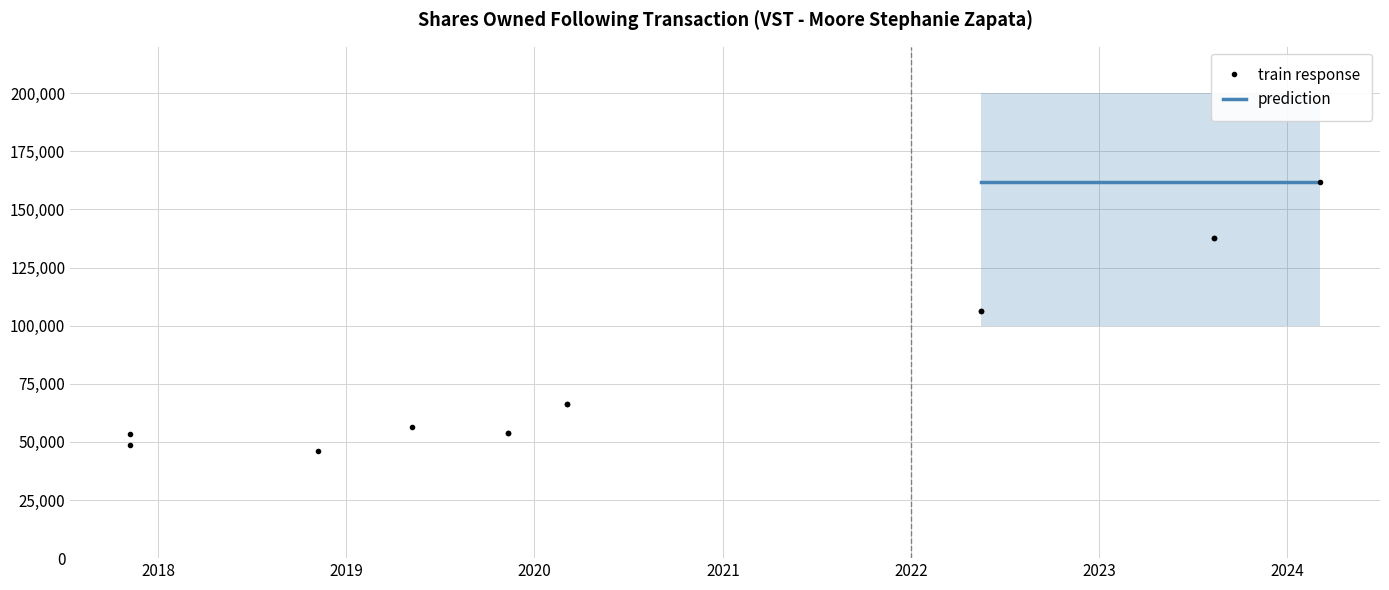

What position from the right is 6?

7